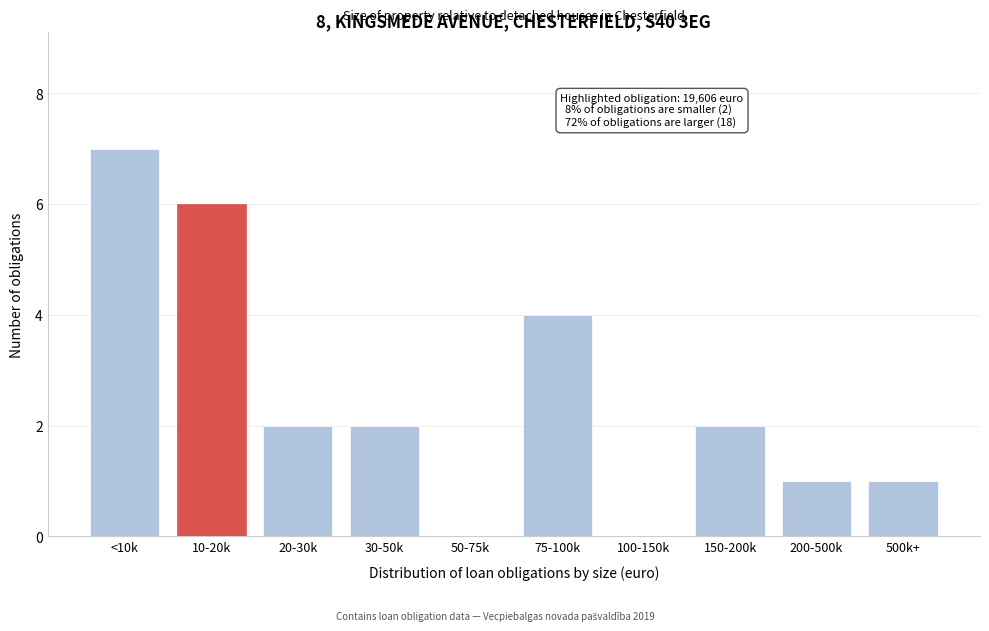

Reading right to left, list all the values displayed in this chart.

500k+=1	200-500k=1	150-200k=2	100-150k=0	75-100k=4	50-75k=0	30-50k=2	20-30k=2	10-20k=6	<10k=7